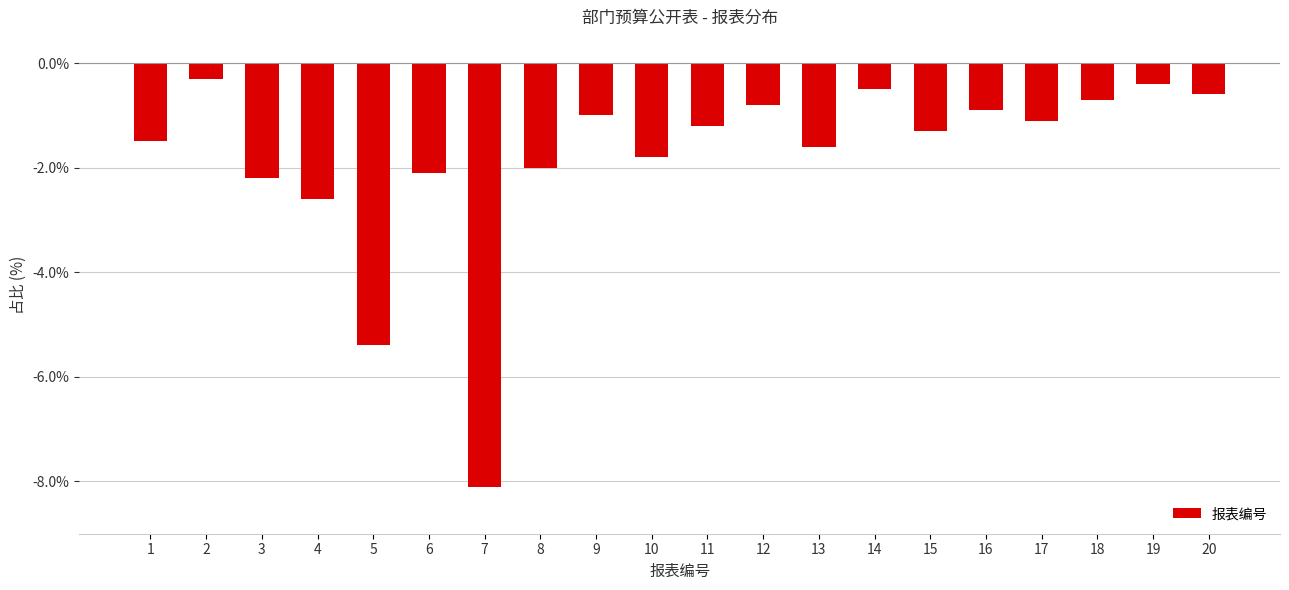

Which has a higher value, 6 or 1?

1